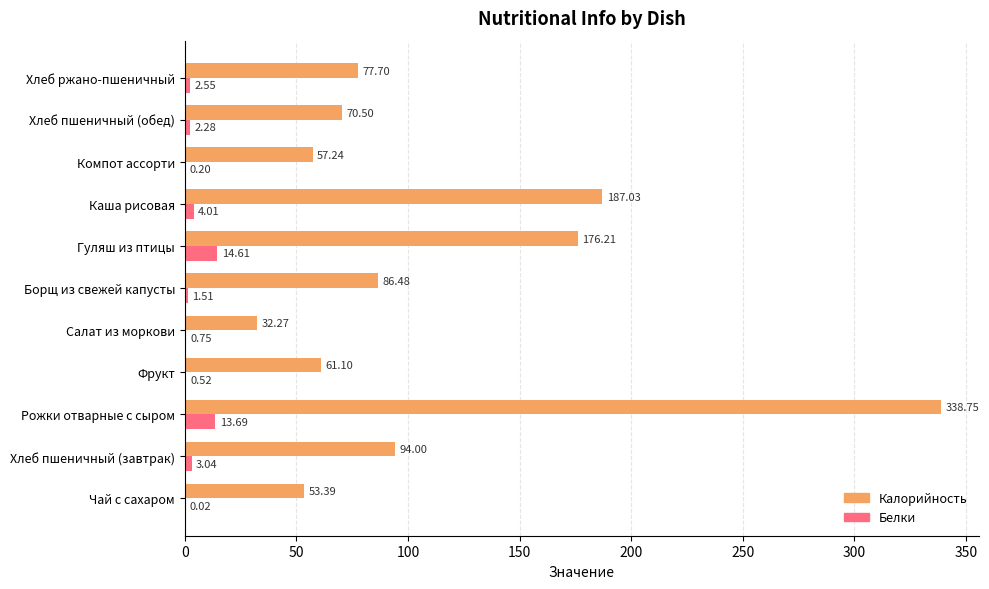

Which series has the largest range (max minus min)?

Калорийность